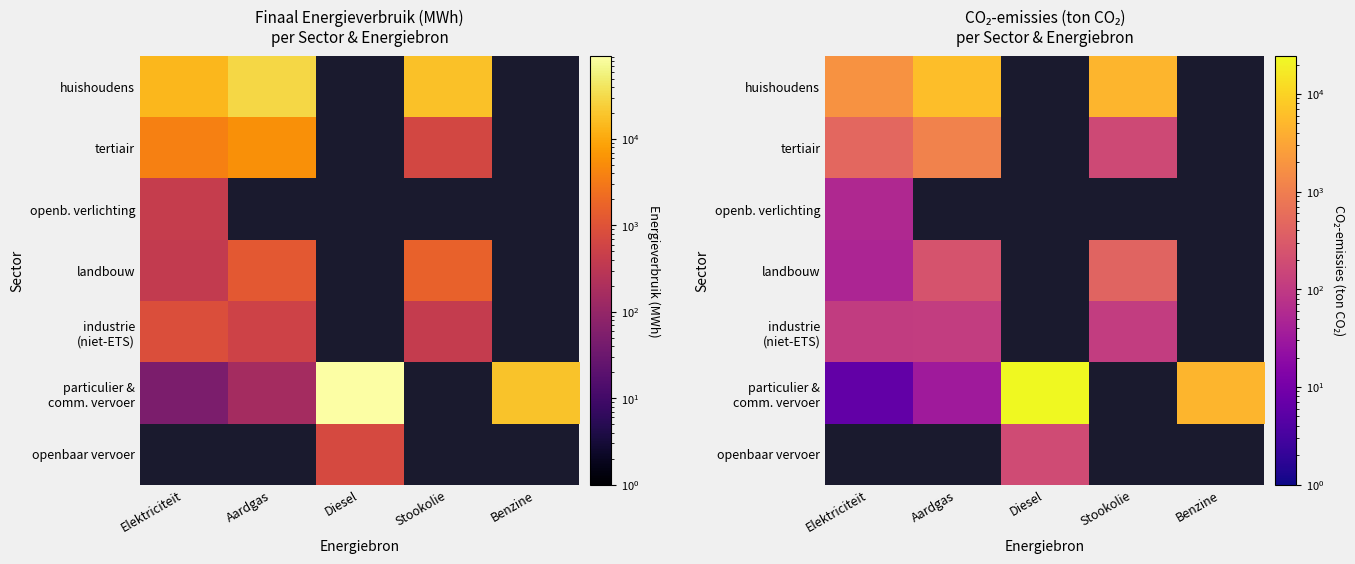

The openb. verlichting series shows 35.2 at Elektriciteit. True or false?

False